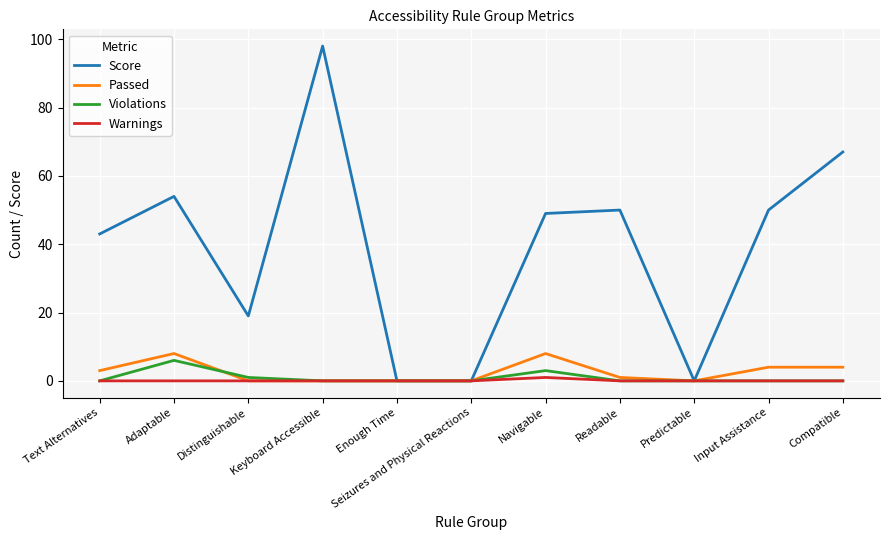

What is the sum of the Passed values at Compatible and Enough Time?

4